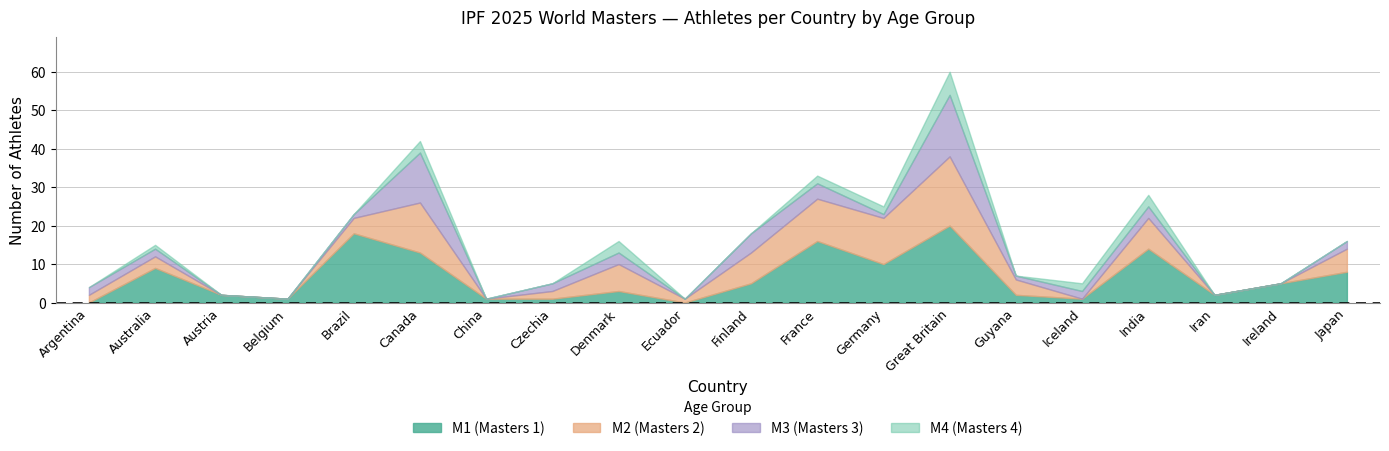

Is the value of M2 at Australia greater than the value of M1 at Austria?

Yes